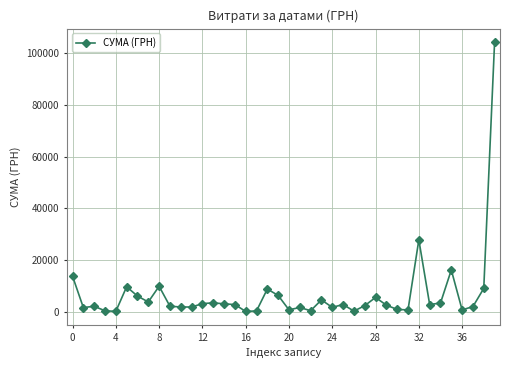

Count the number of categories in the chart.

40